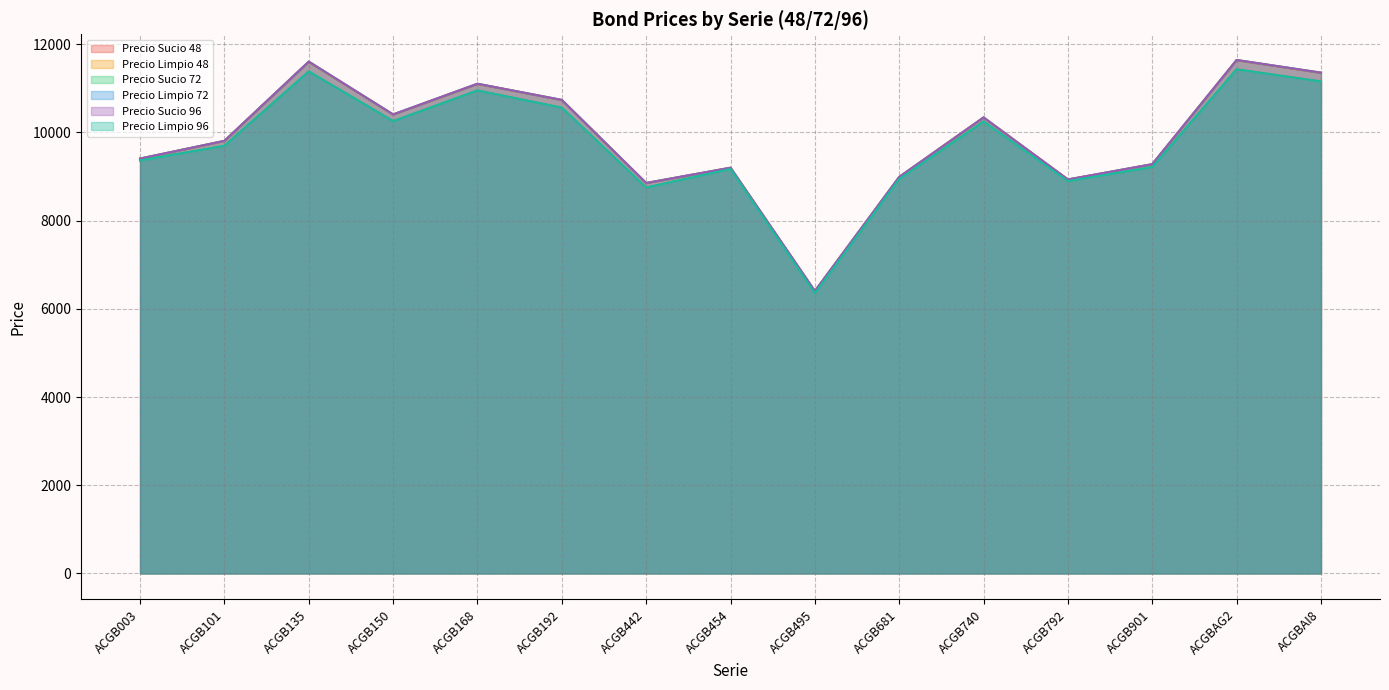

True or false: Precio Sucio 72 and Precio Limpio 72 cross at least once.

False